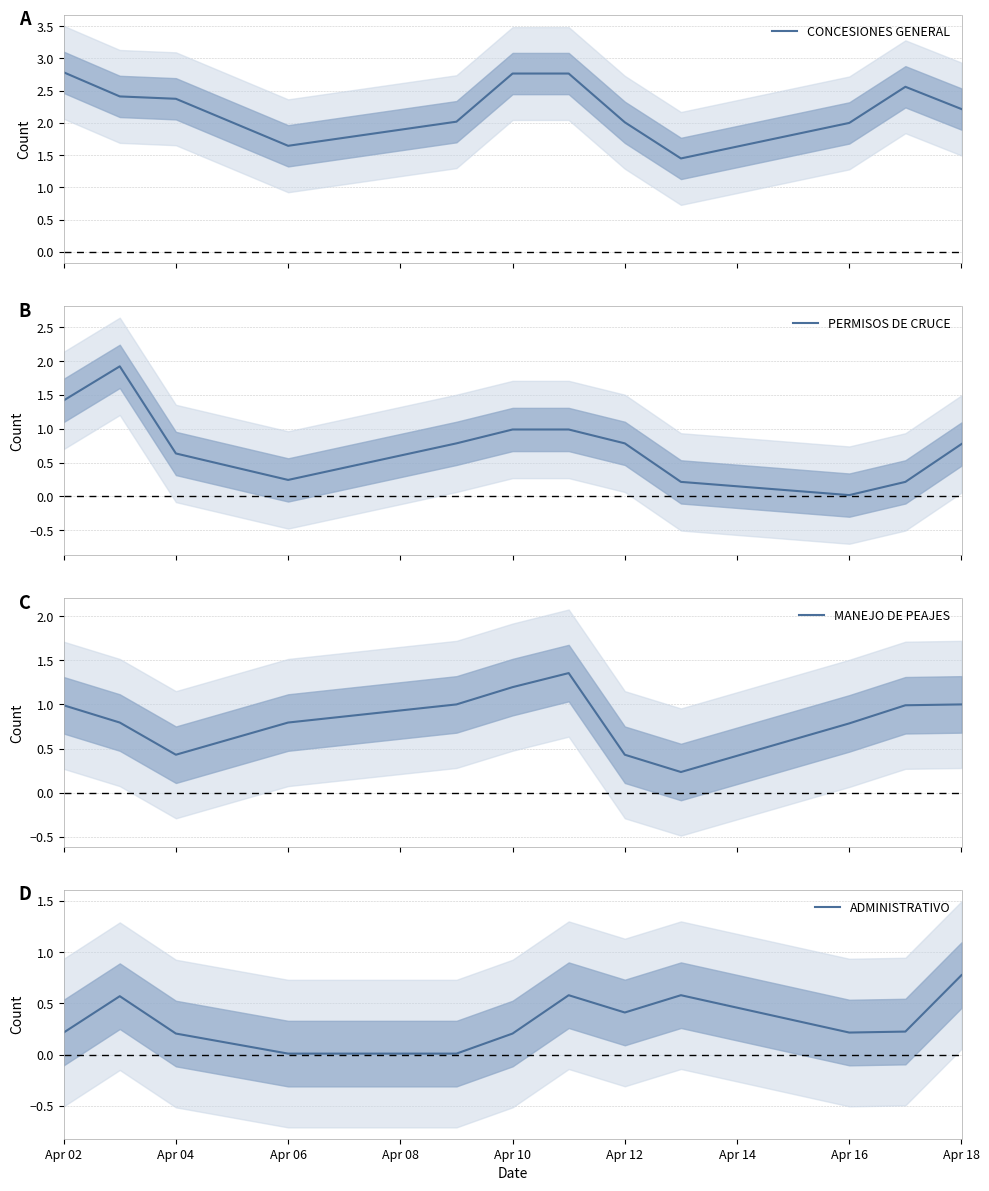

What is the highest value of the CONCESIONES GENERAL series?

2.8